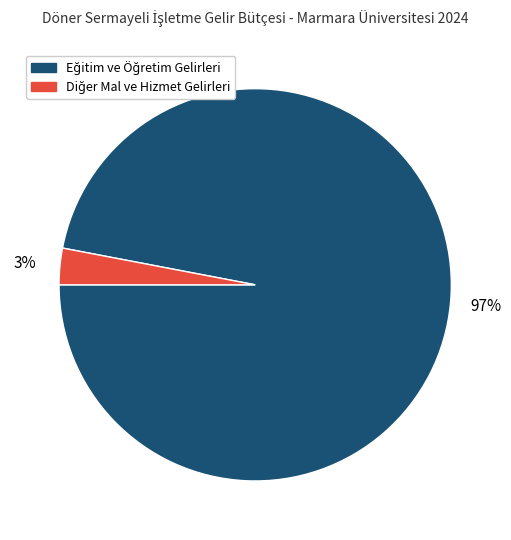

Is there a majority slice in this chart?

Yes